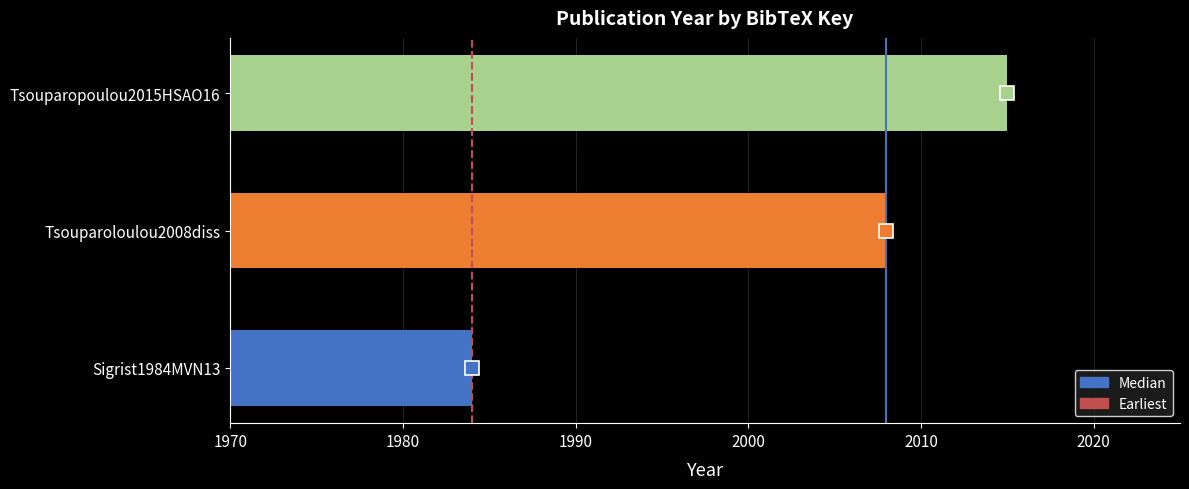

The value at Tsouparopoulou2015HSAO16 is 1153. True or false?

False